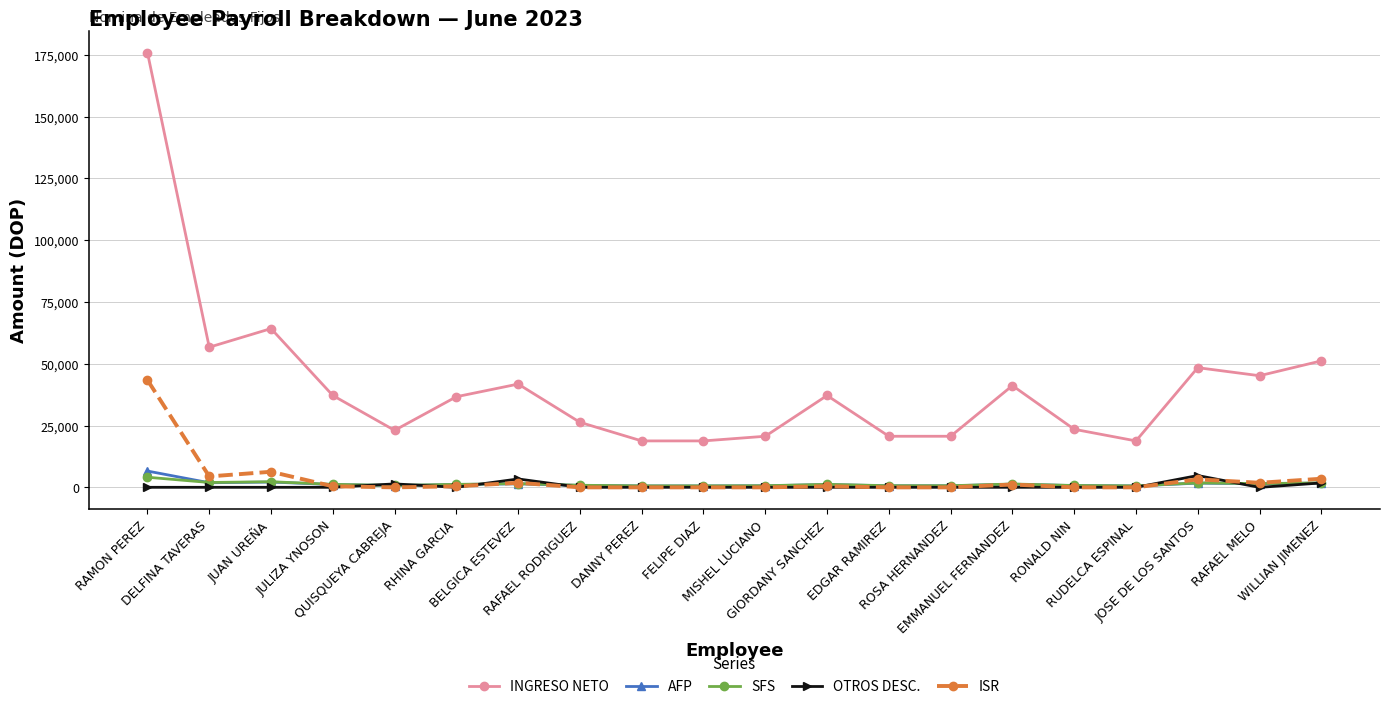

What is the greatest value displayed?

175867.5